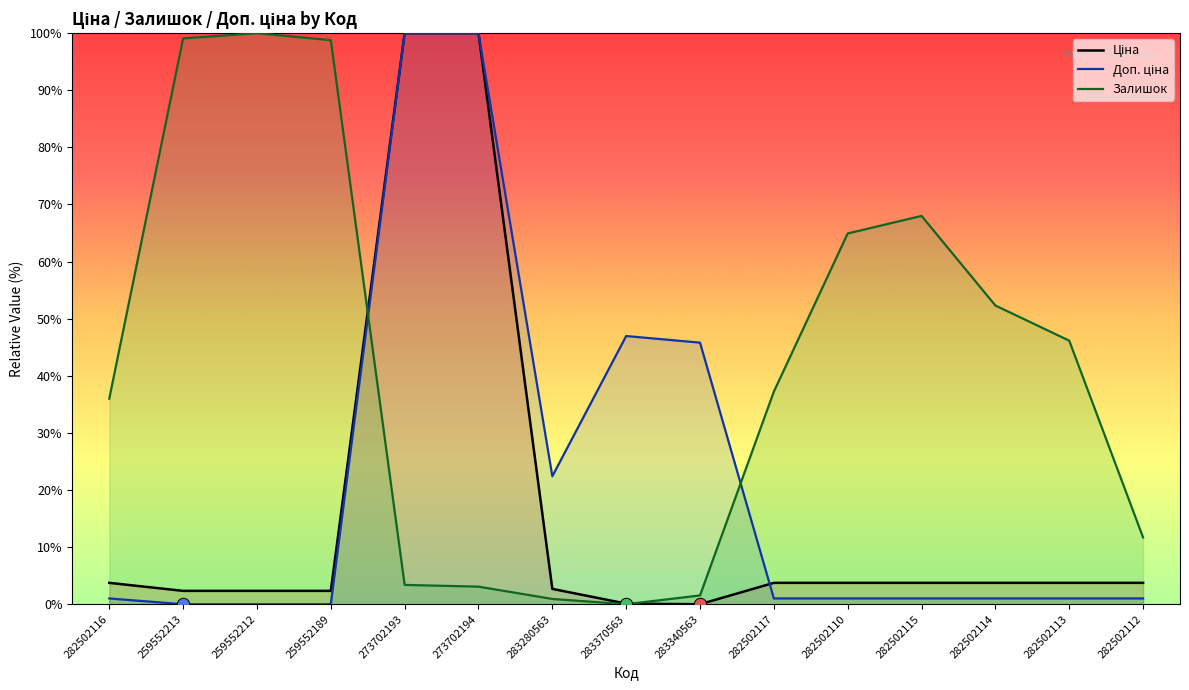

Which series has the widest spread of Y values?

Ціна